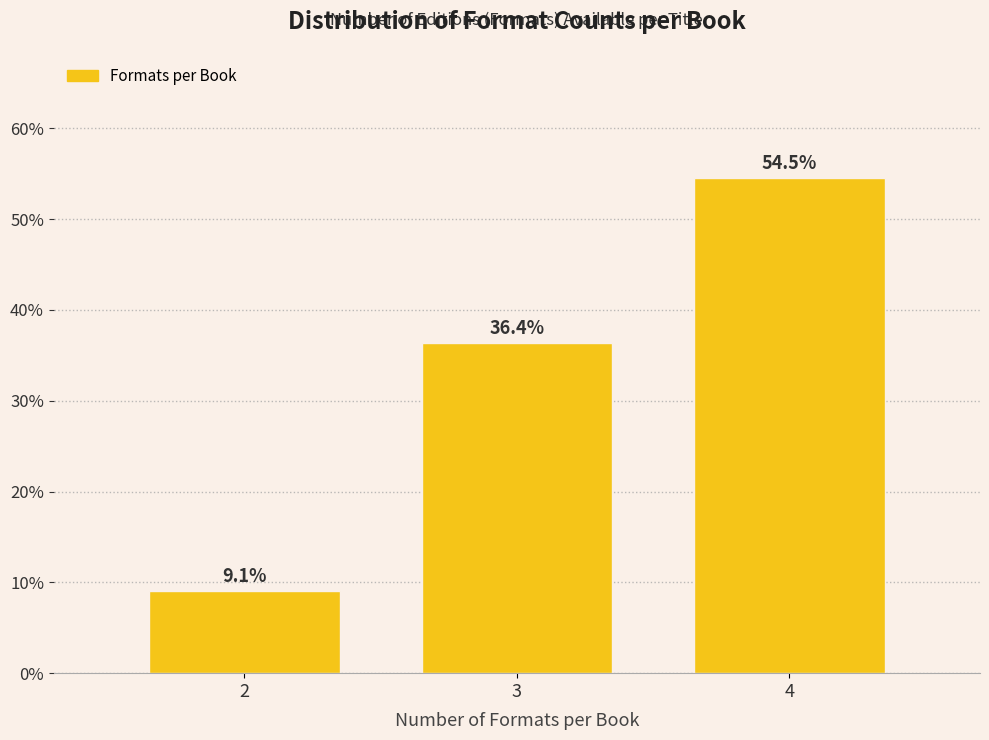

Reading left to right, transcribe all the data shown in this chart.

9.1	36.4	54.5